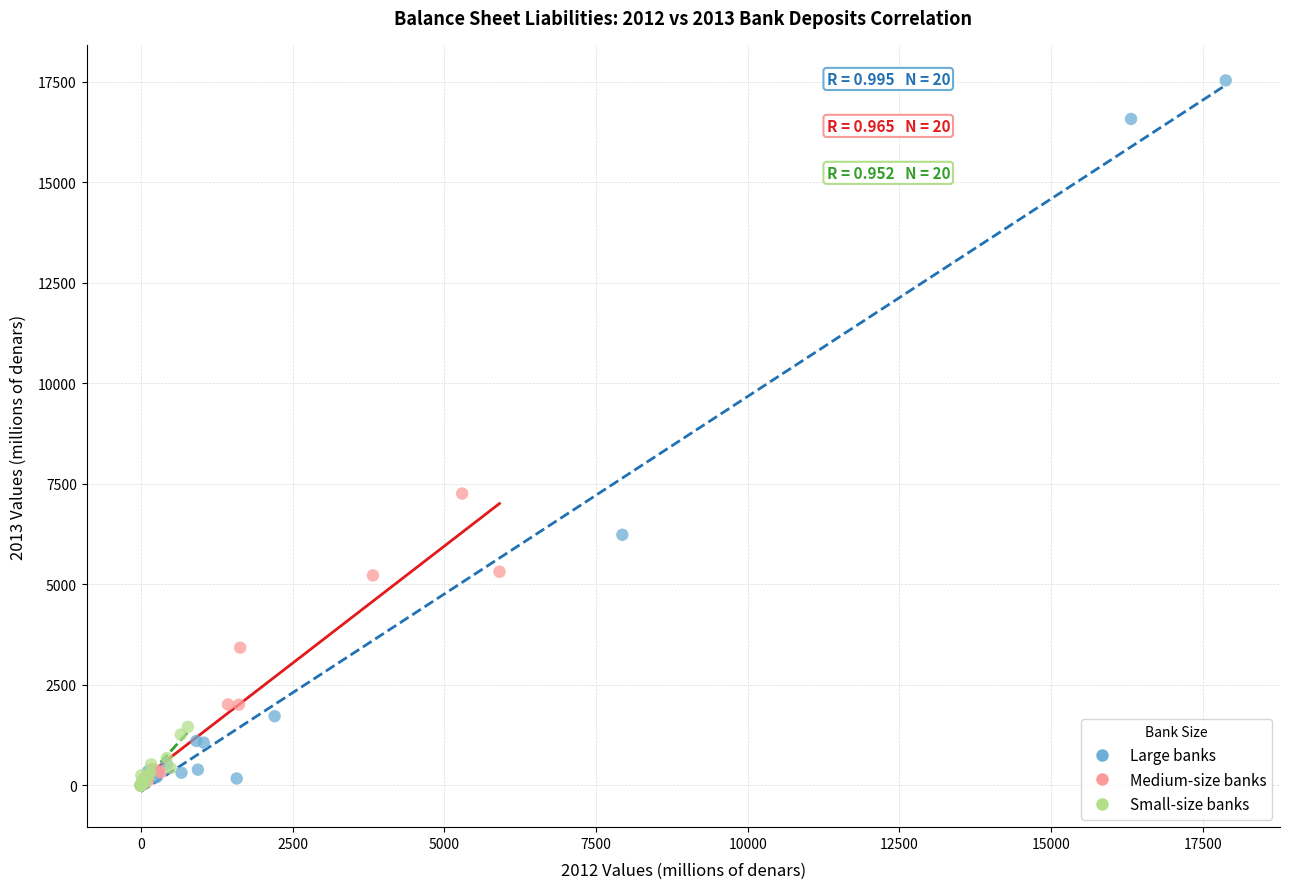

Which series has the largest Y range (max minus min)?

Large banks